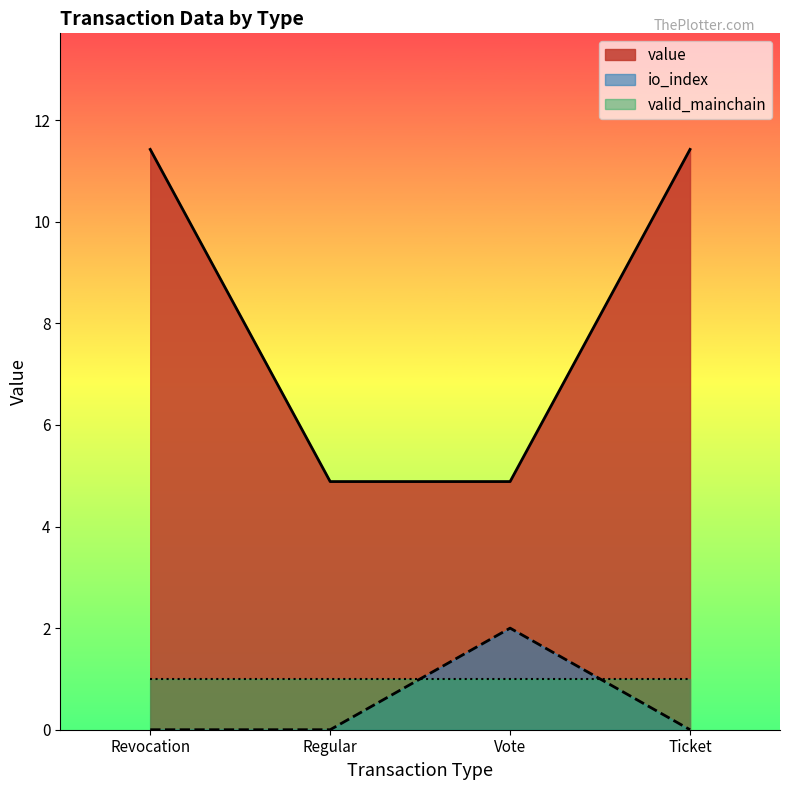

True or false: value and valid_mainchain cross at least once.

False